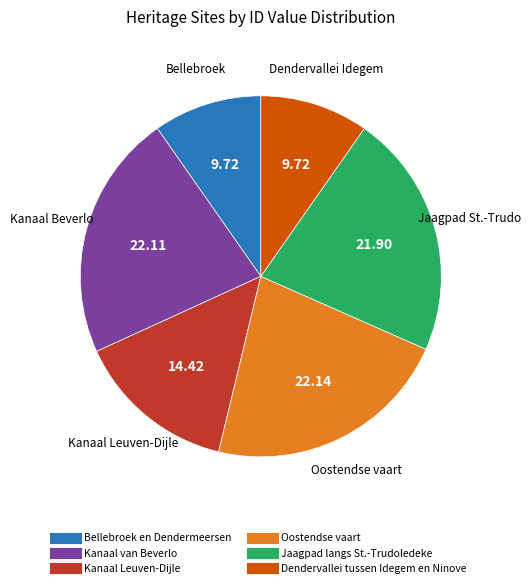

Does Kanaal Leuven-Dijle represent more than half of the total?

No